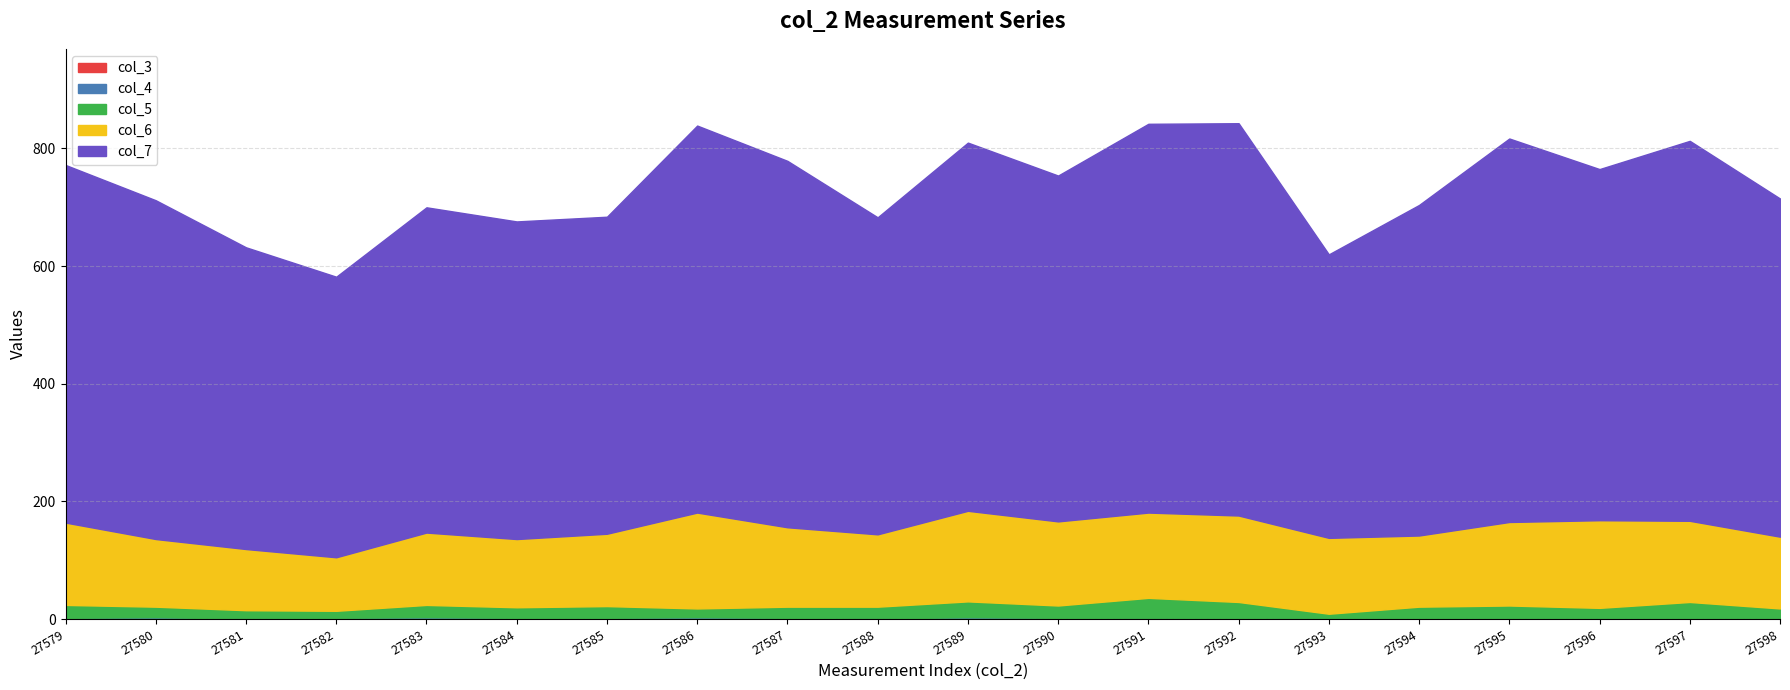

Where is col_4 nearest to the value 1?

27581